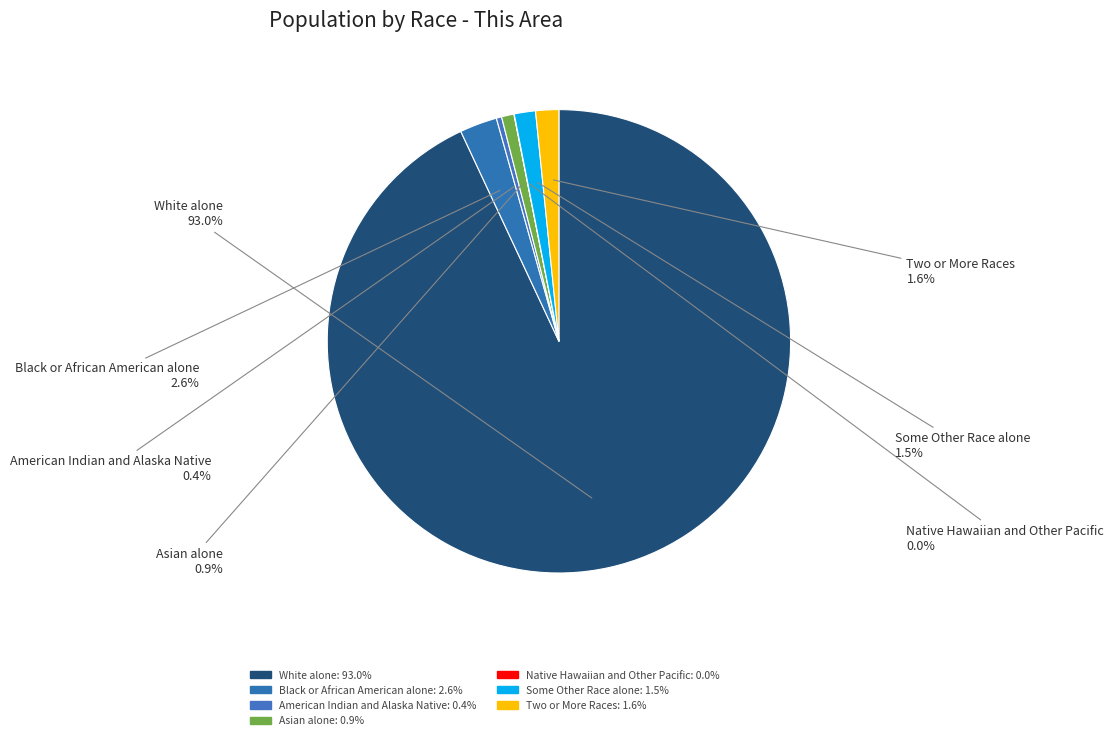

What portion of the pie excludes Asian alone?

99.1%